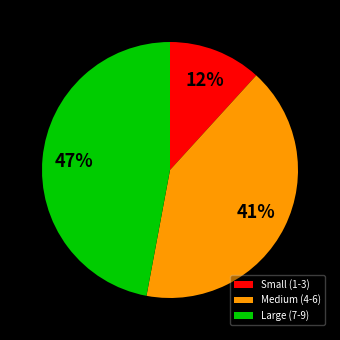

Rank the categories by value from highest to lowest.

Large (7-9), Medium (4-6), Small (1-3)